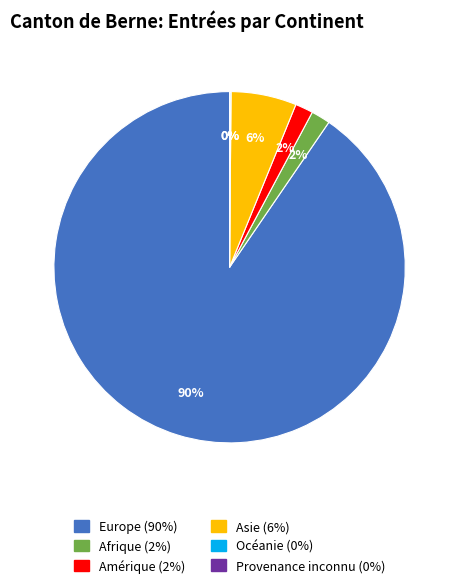

To the nearest percent, what is the difference between the largest and smallest slice percentages?

90%